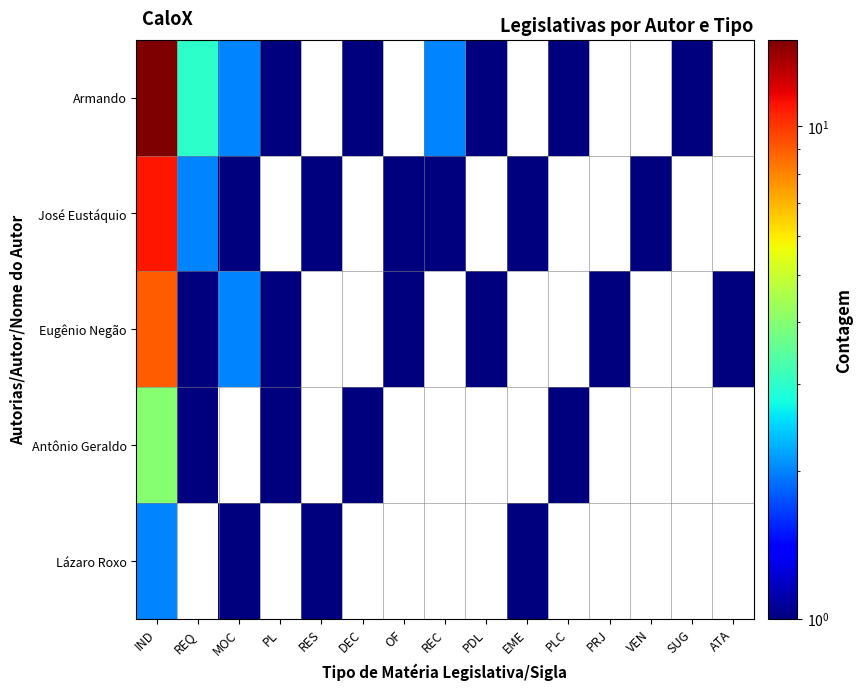

The value of Antônio Geraldo at PLC is 0.4. True or false?

False